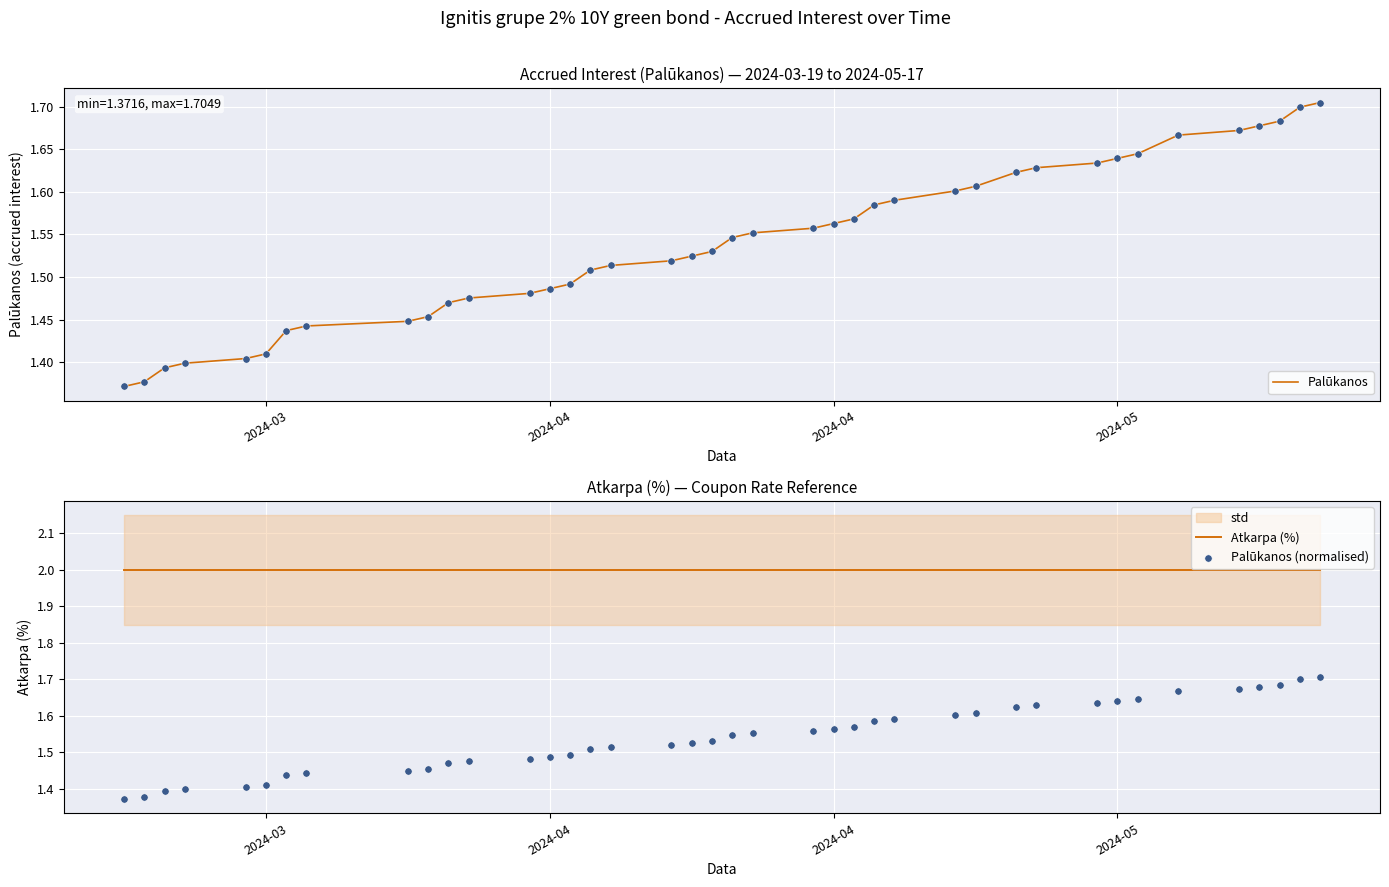

Is the value of Palūkanos (normalised) at 2024-04 greater than the value of Palūkanos at 37?

Yes